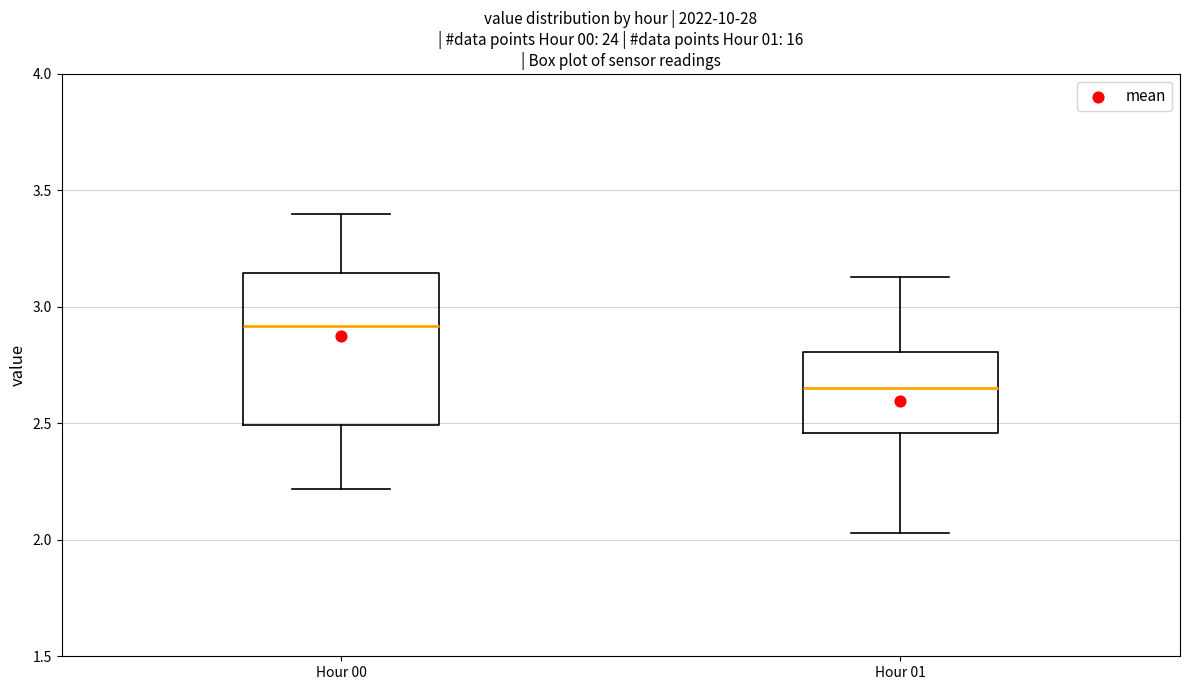

Comparing the boxes themselves (not the whiskers), which one is the tallest?

Hour 00